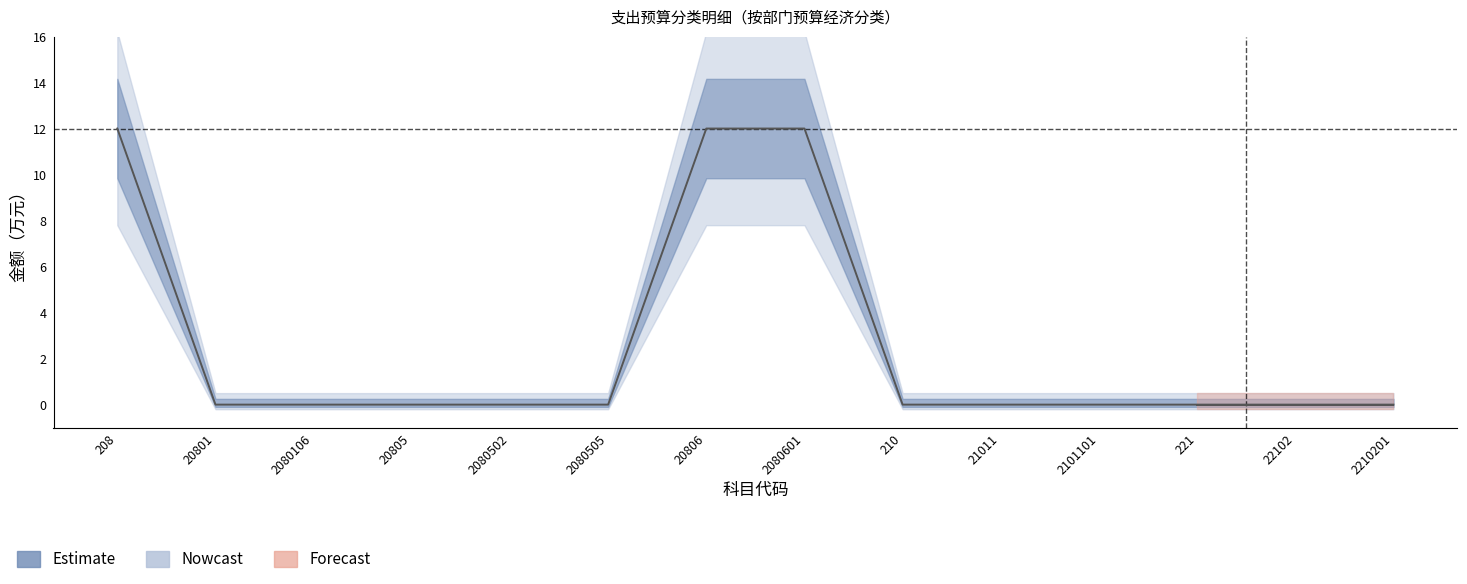

Between 221 and 2080106, which is larger?

221